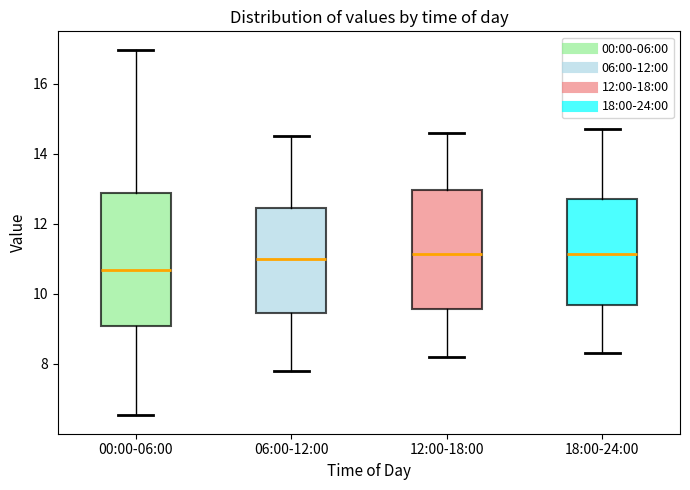

Which box is the tallest, from its lower edge to its upper edge?

00:00-06:00